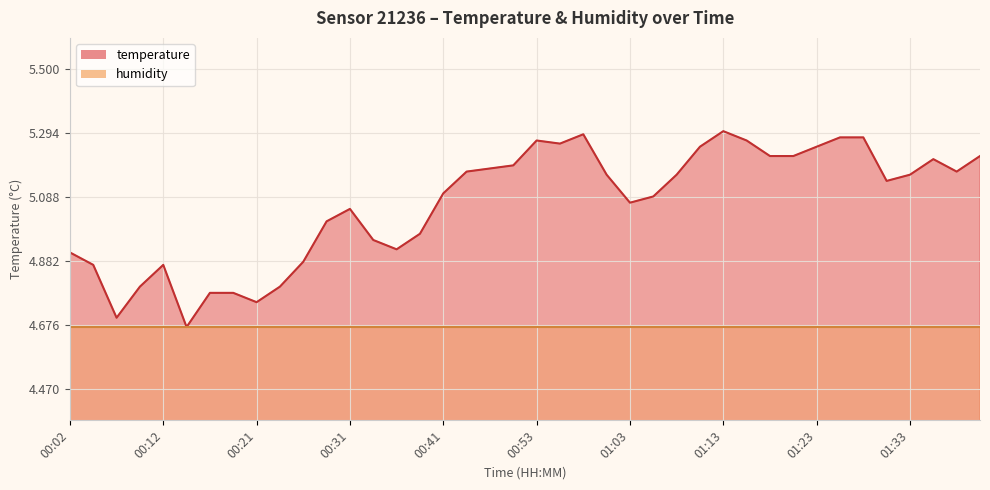

What is the minimum value shown in the chart?

4.7